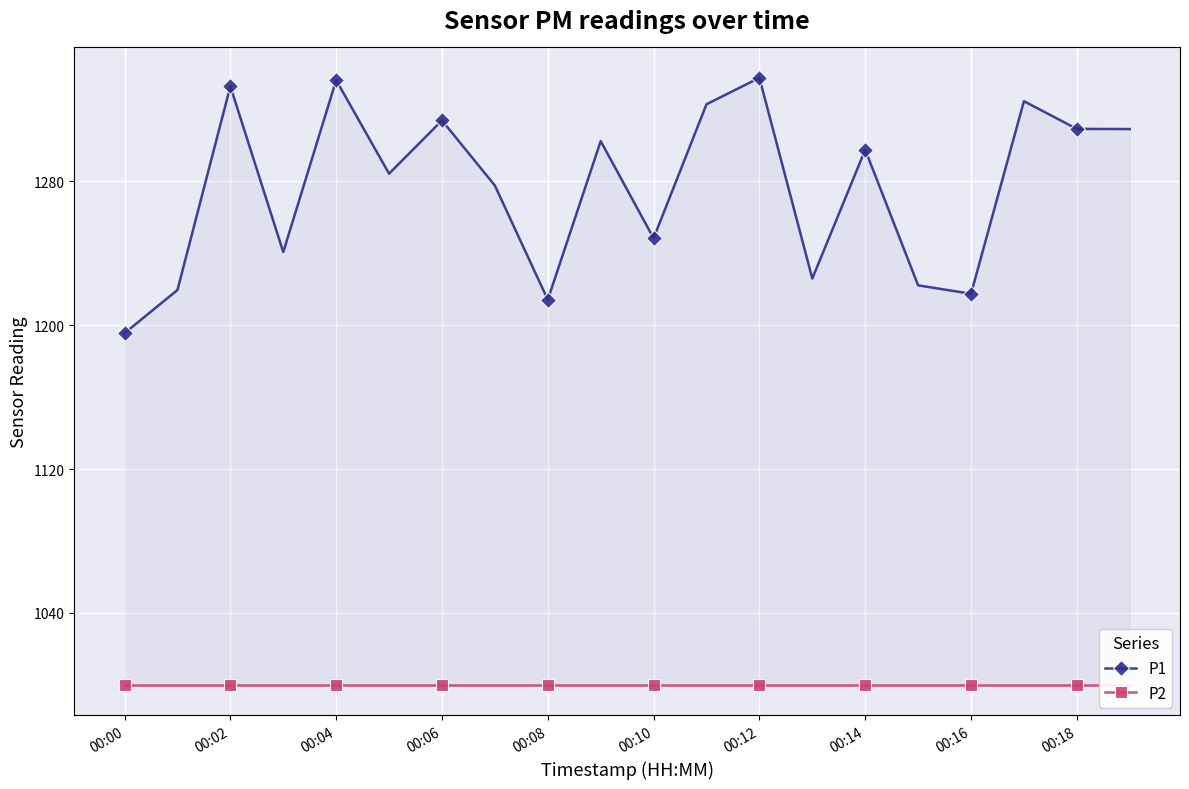

True or false: P2 has more than 0 points higher than both neighbors.

False